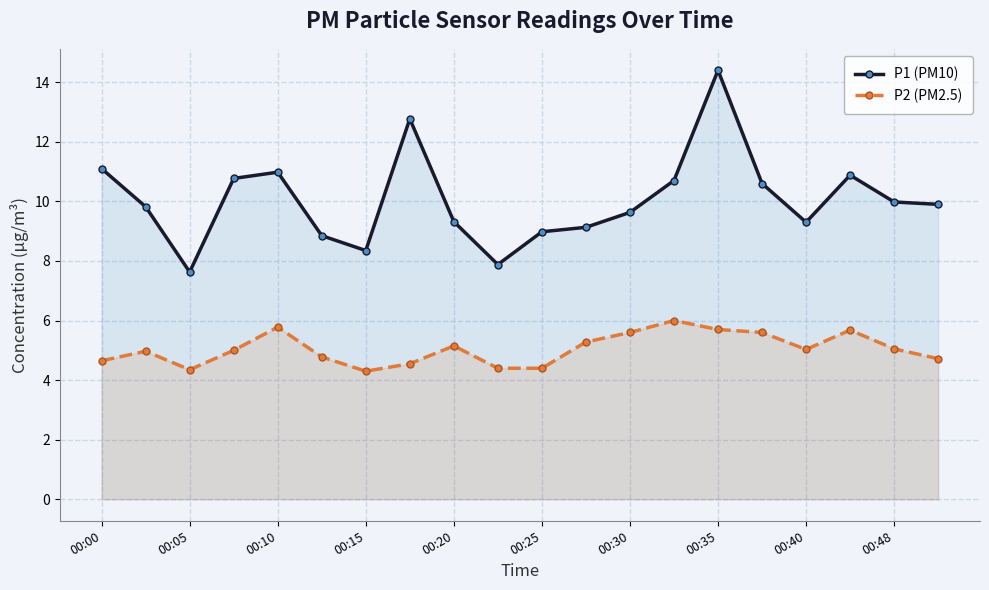

Reading left to right, list all the values displayed in this chart.

P1 (PM10): 11.1	9.8	7.6	10.8	11.0	8.8	8.3	12.8	9.3	7.9	9.0	9.1	9.6	10.7	14.4	10.6	9.3	10.9	10.0	9.9
P2 (PM2.5): 4.7	5.0	4.3	5.0	5.8	4.8	4.3	4.5	5.2	4.4	4.4	5.3	5.6	6.0	5.7	5.6	5.0	5.7	5.0	4.7